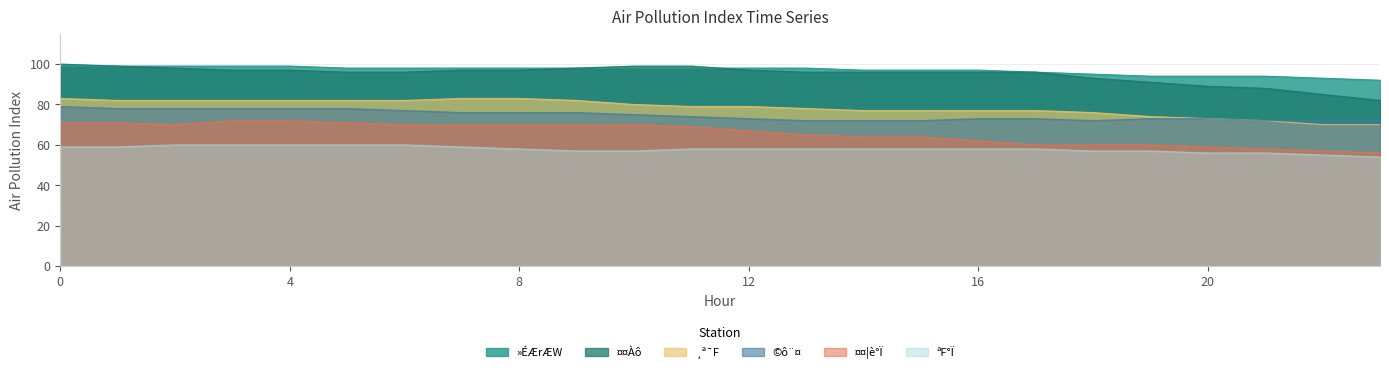

What value does the ¤¤¦è°Ï series have at 2, to the nearest 5?

70